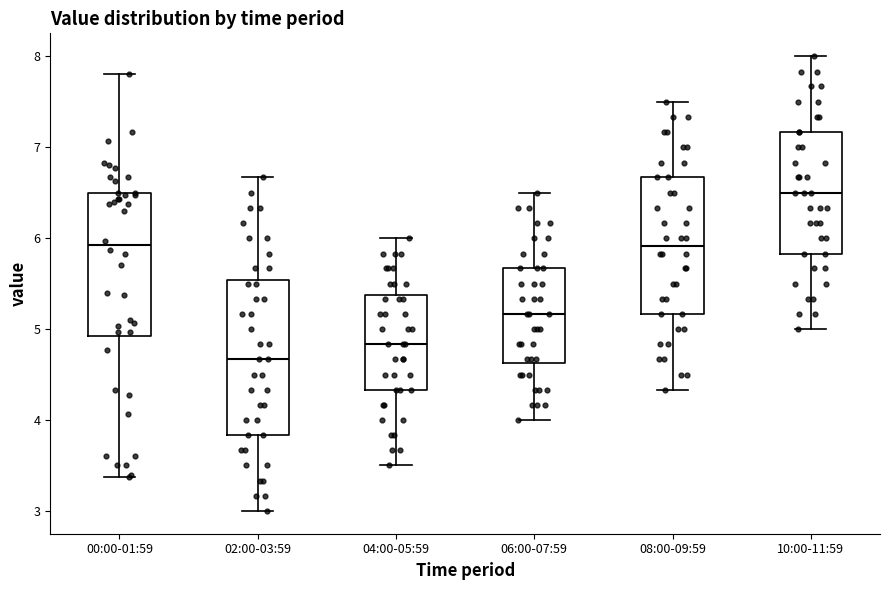

Where does the upper whisker of the box for 02:00-03:59 end on the y-axis? The values are not printed on the chart, so give them approximately, as read against the axis.

6.7